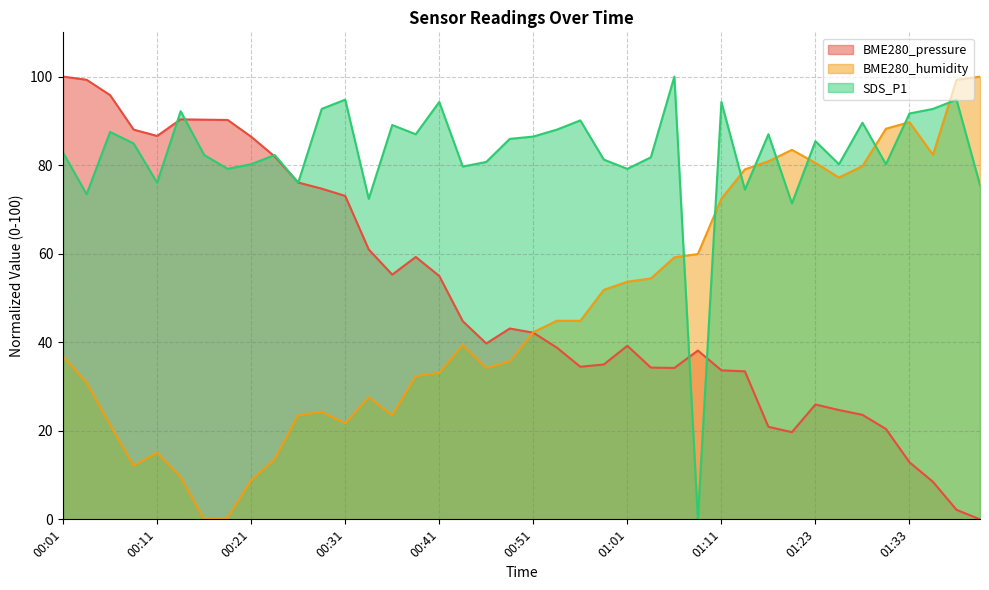

Does the chart have visible grid lines?

Yes